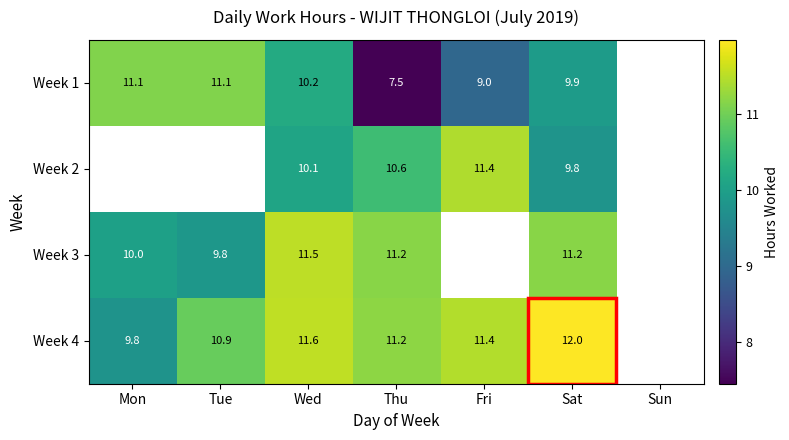

What is the total value across all series at Thu?

40.5